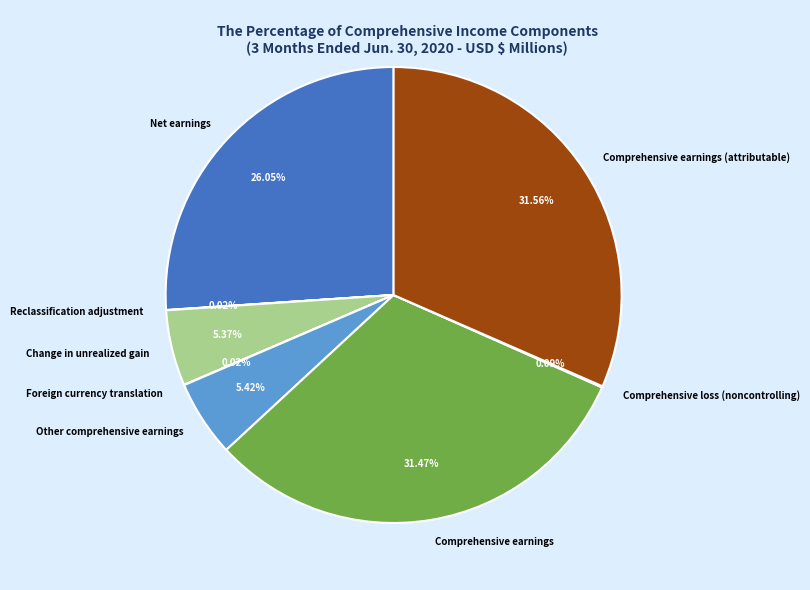

To the nearest percent, what is the average slice percentage?

12%